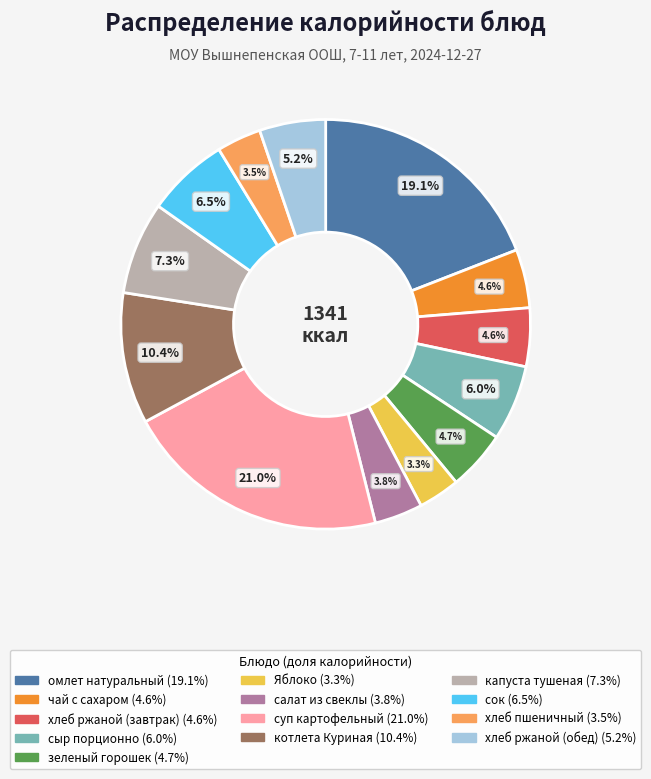

To the nearest percent, what is the average slice percentage?

8%